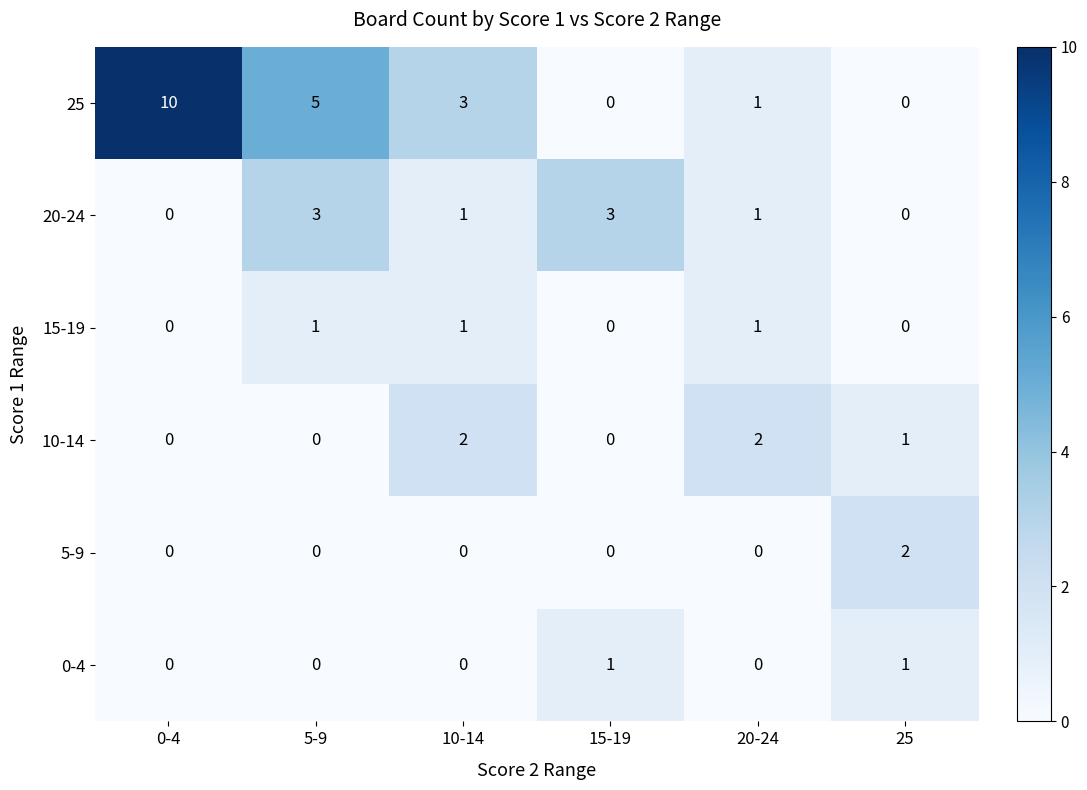

What is the difference between the maximum and minimum values in the 20-24 series?

3